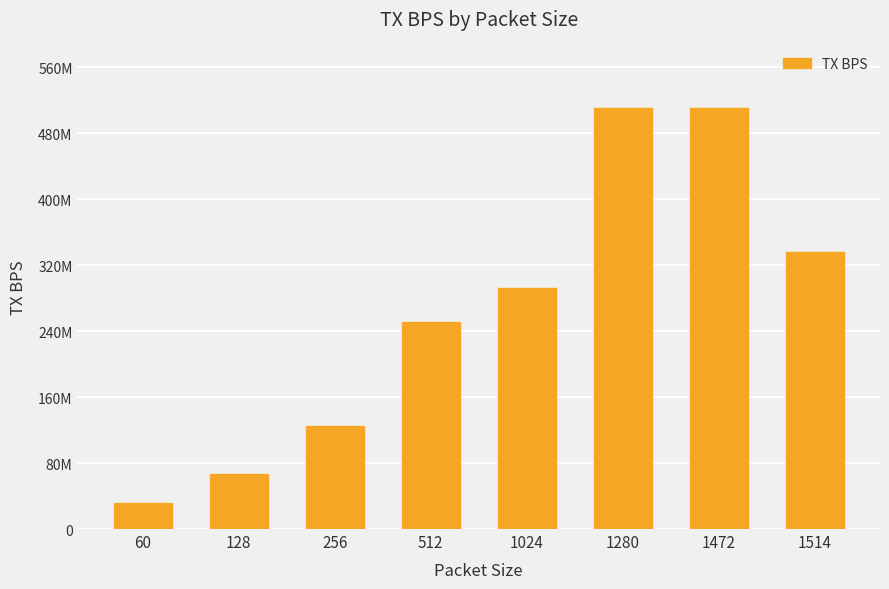

Does the chart contain any negative values?

No